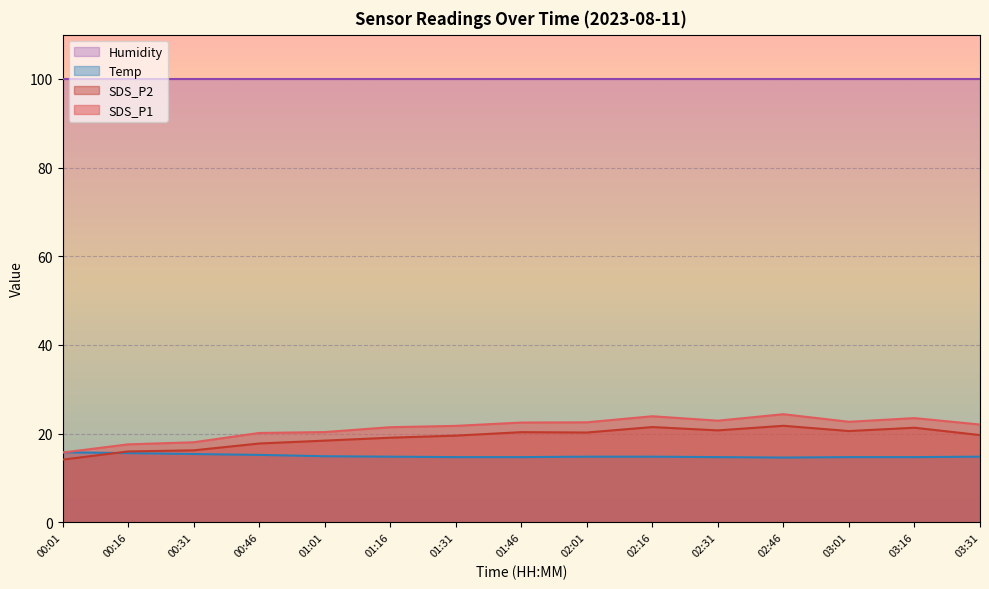

What are all the series names shown in the legend?

Humidity, Temp, SDS_P2, SDS_P1